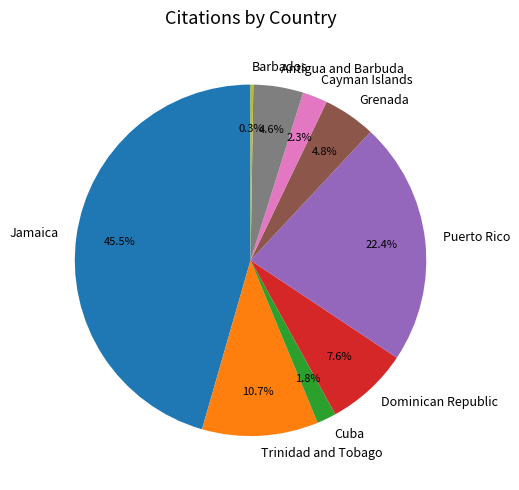

Do Grenada and Puerto Rico together represent more than half of the pie?

No